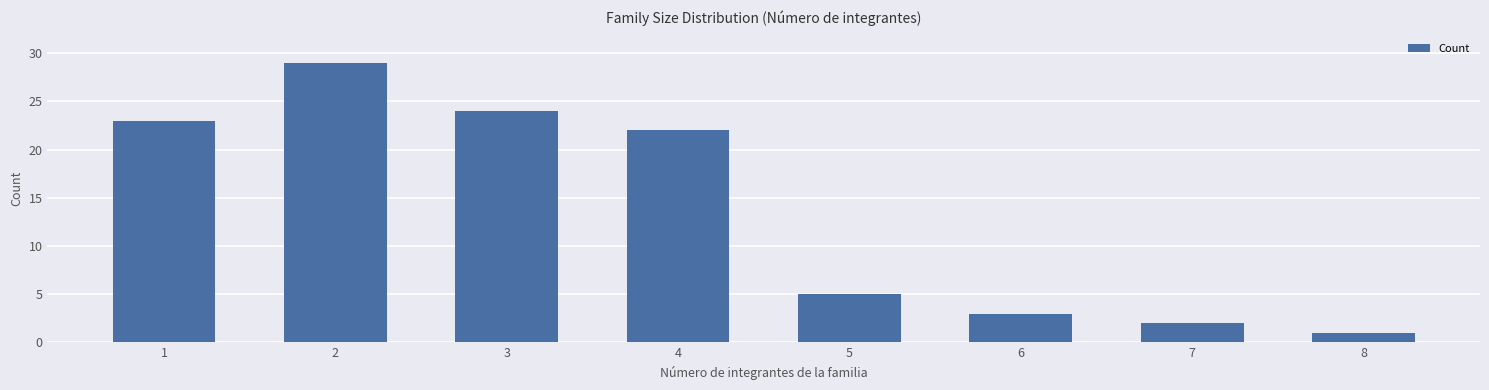

What is the change in value from 3 to 4?

-2